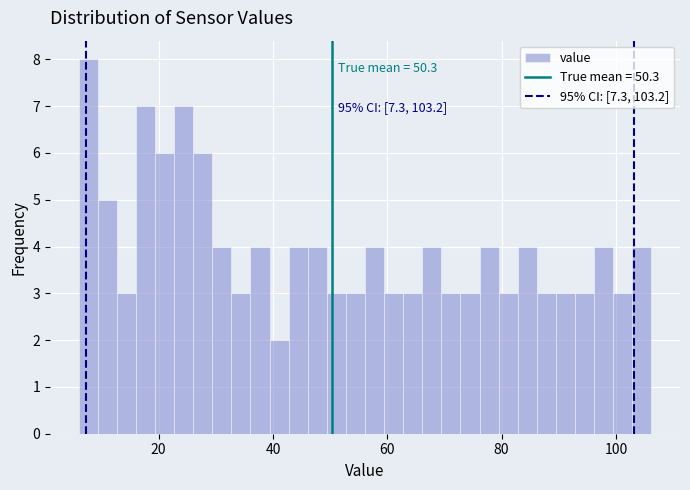

Read against the x-axis, roughly where is the centre of the tallest bar?

8